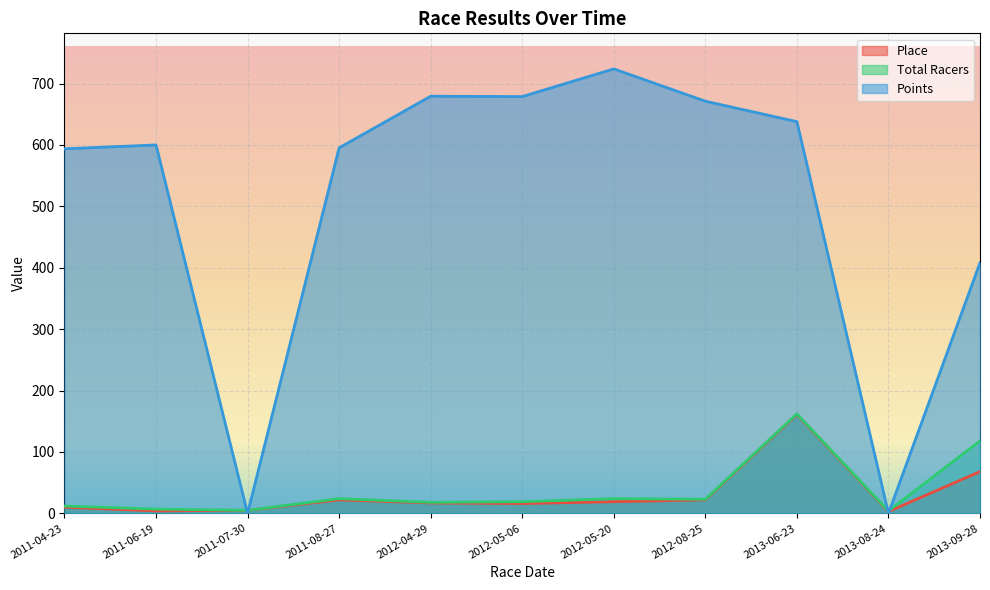

Between 2011-04-23 and 2012-05-06, which series saw the biggest shift?

Points